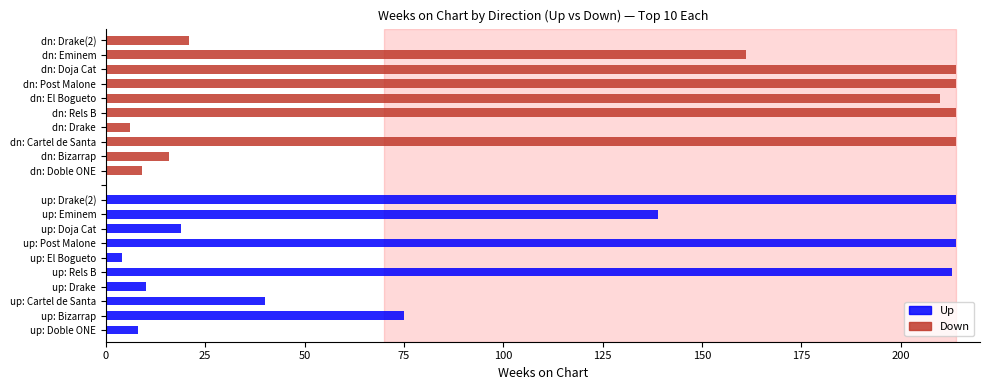

What is the greatest value displayed?

214